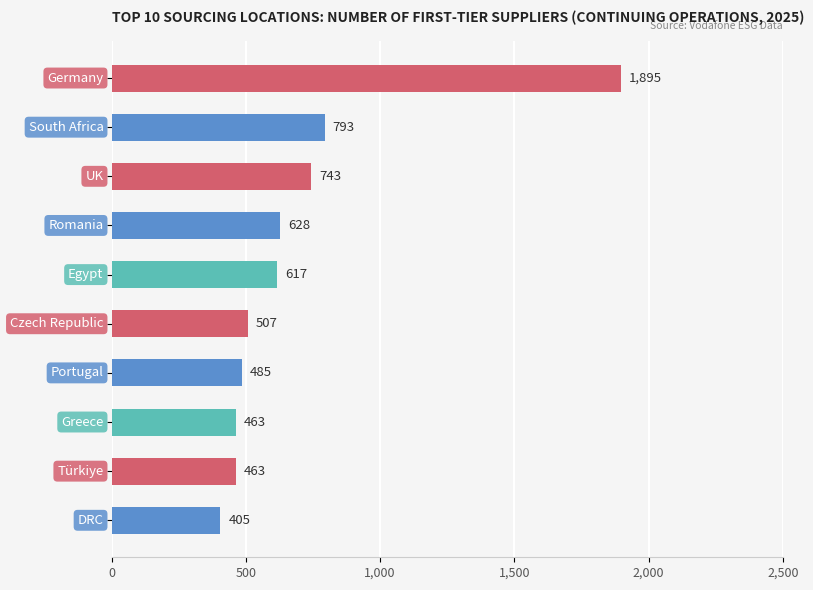

Reading top to bottom, transcribe all the data shown in this chart.

1895	793	743	628	617	507	485	463	463	405